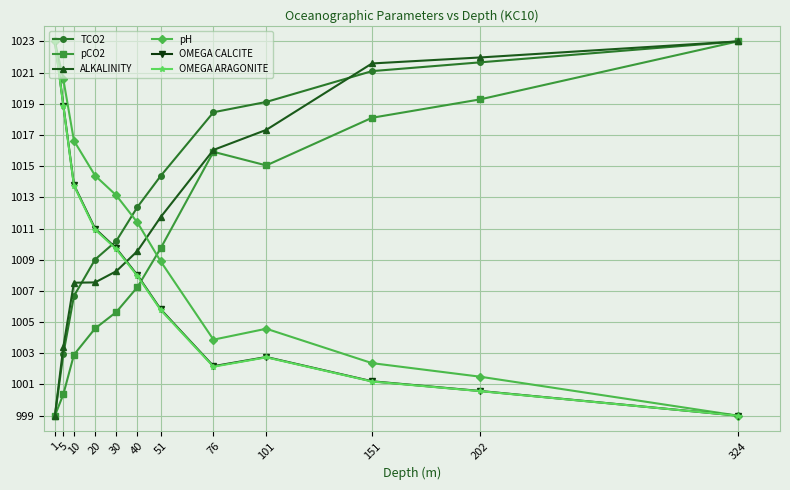

How many distinct data groups are displayed?

6